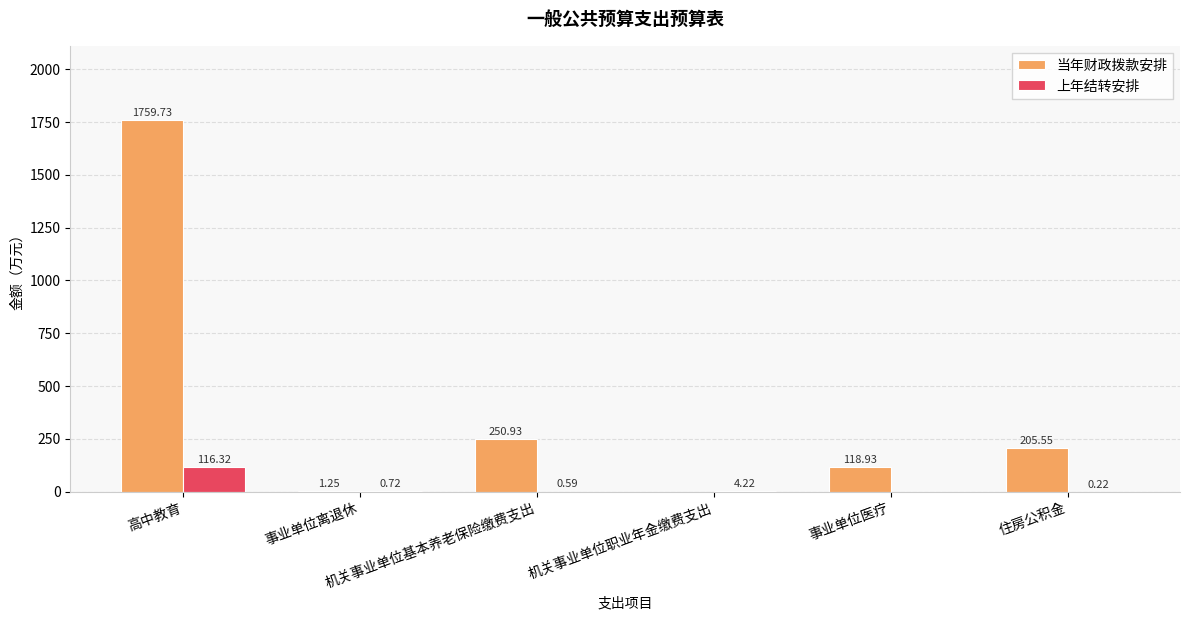

At which category is the sum across all series the highest?

高中教育